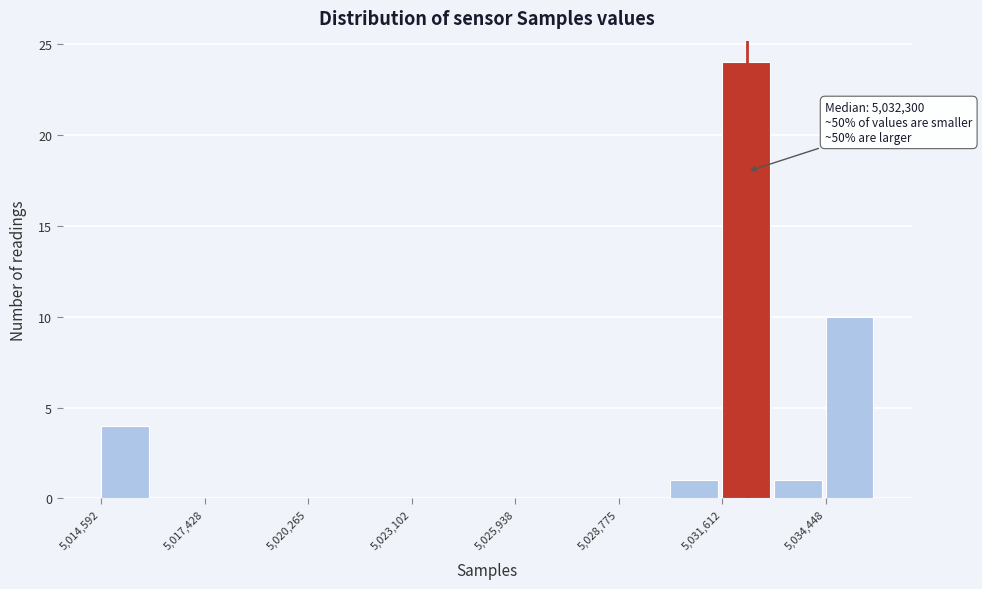

Around what value on the x-axis is the tallest bar? Give the approximate position of its centre, as read against the axis.

5032500